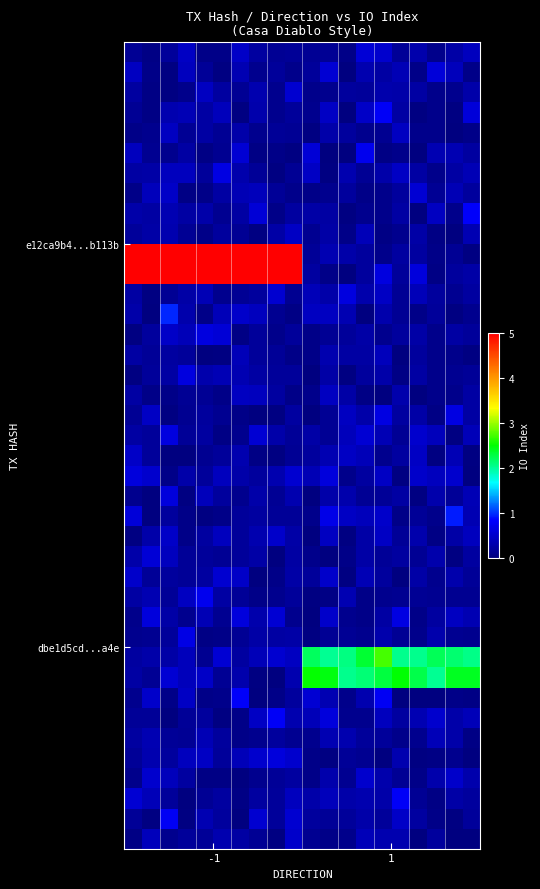

What is the maximum value shown in the chart?

6.2